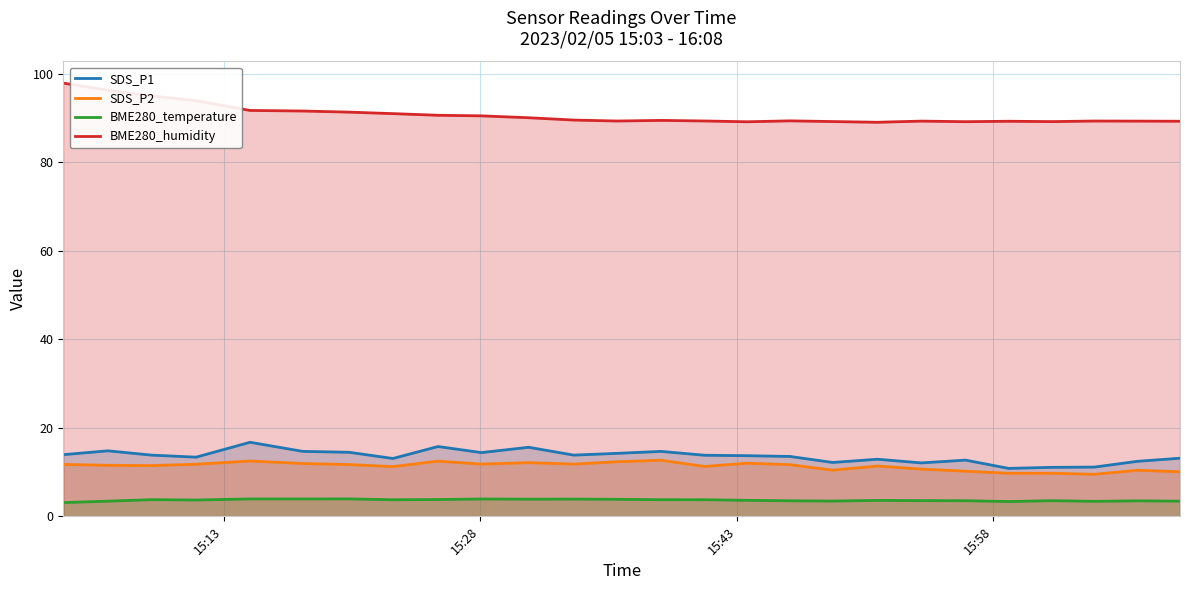

Reading left to right, list all the values displayed in this chart.

SDS_P1: 13.9	14.8	13.8	13.4	16.7	14.7	14.5	13.1	15.8	14.4	15.6	13.8	14.2	14.7	13.8	13.7	13.5	12.2	12.9	12.1	12.7	10.8	11.1	11.1	12.4	13.1
SDS_P2: 11.7	11.5	11.5	11.8	12.5	11.9	11.7	11.2	12.5	11.8	12.1	11.8	12.3	12.7	11.3	12.0	11.7	10.4	11.4	10.7	10.2	9.7	9.7	9.5	10.4	10.1
BME280_temperature: 3.1	3.4	3.8	3.7	3.9	3.9	3.9	3.8	3.8	3.9	3.9	3.9	3.9	3.8	3.8	3.6	3.5	3.5	3.6	3.5	3.5	3.3	3.5	3.4	3.5	3.4
BME280_humidity: 97.8	96.2	95.0	93.9	91.7	91.5	91.3	91.0	90.6	90.5	90.0	89.5	89.3	89.4	89.3	89.1	89.3	89.2	89.0	89.3	89.1	89.2	89.2	89.3	89.3	89.2